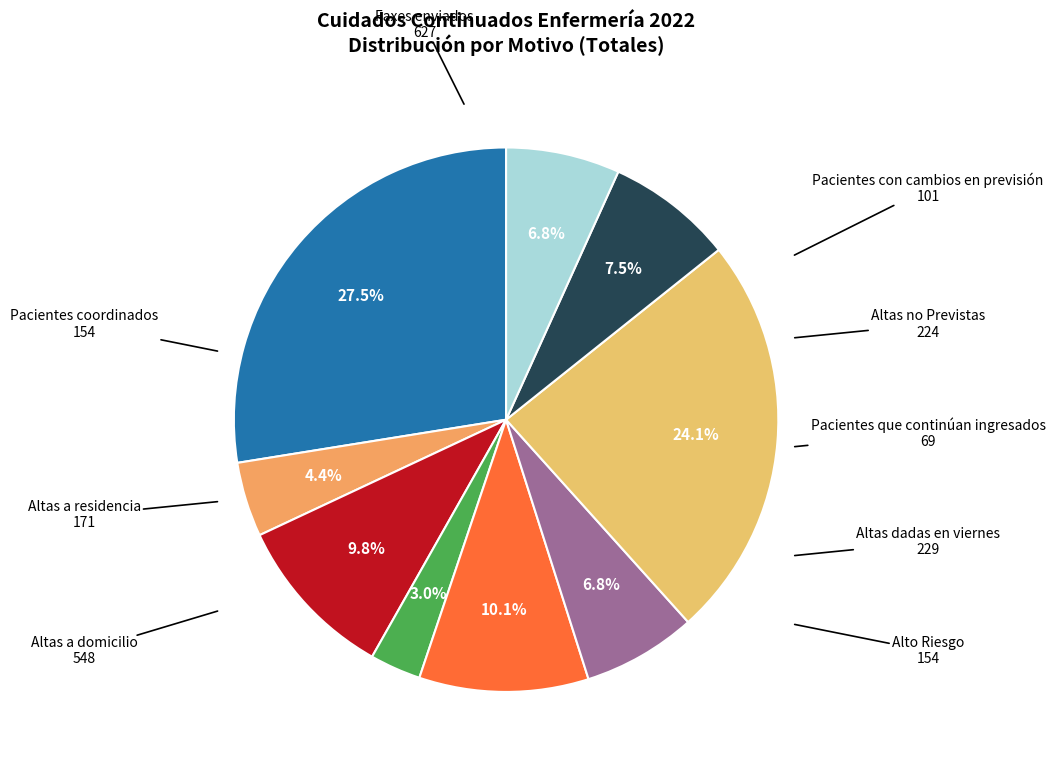

Count the number of slices in the pie.

9